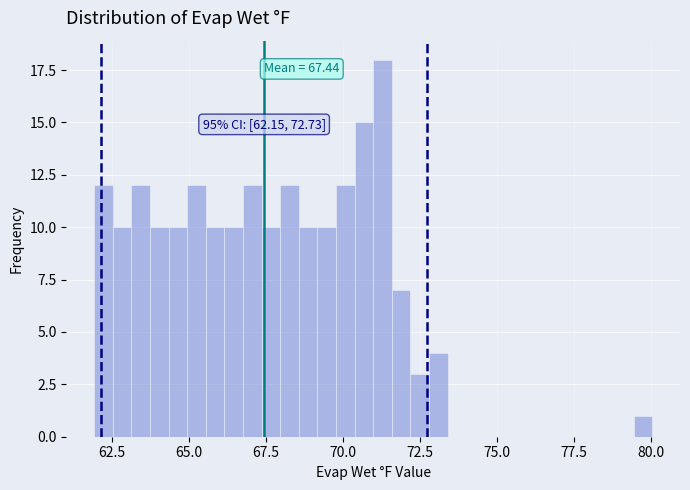

Around what value on the x-axis is the tallest bar? Give the approximate position of its centre, as read against the axis.

71.5